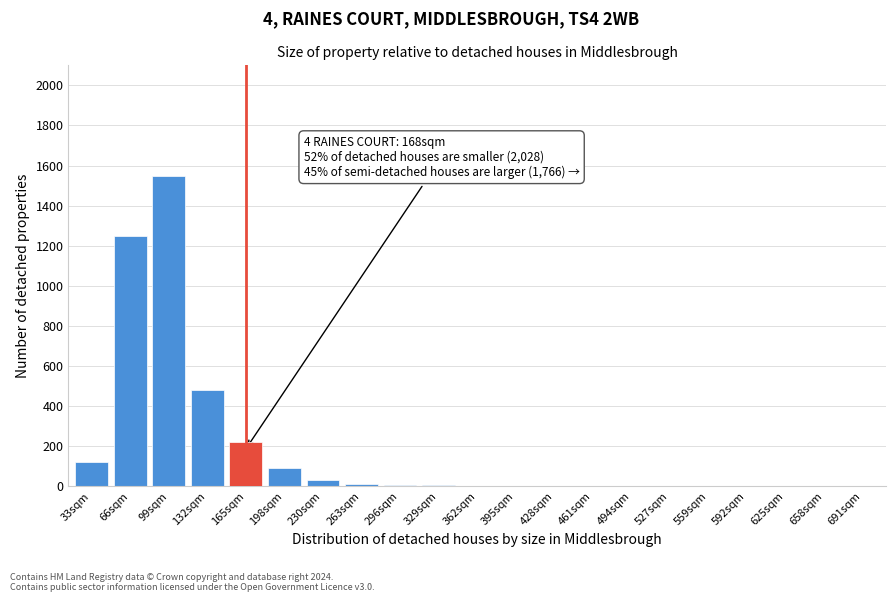

What is the sum of all values?

3783